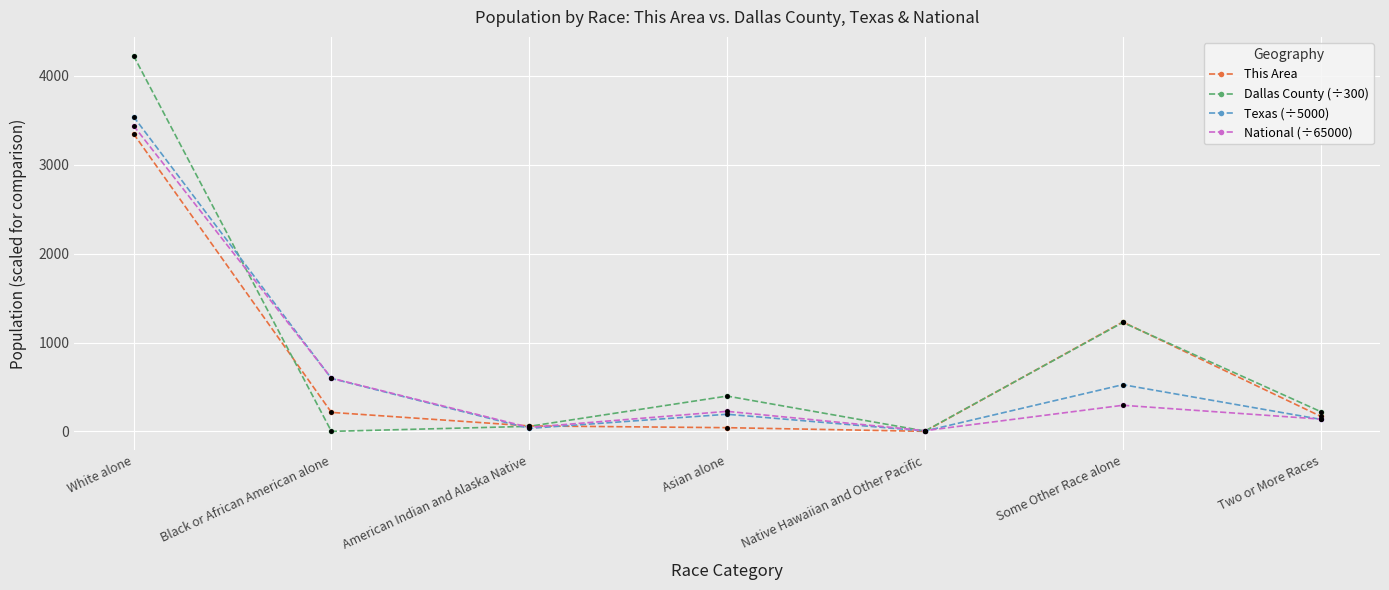

At which label is National (÷65000) closest to 1723?

Black or African American alone